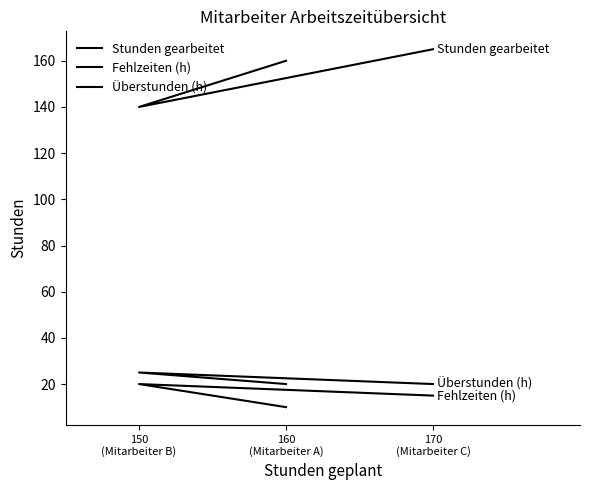

Is it true that Fehlzeiten (h) equals 27 at 170
(Mitarbeiter C)?

False